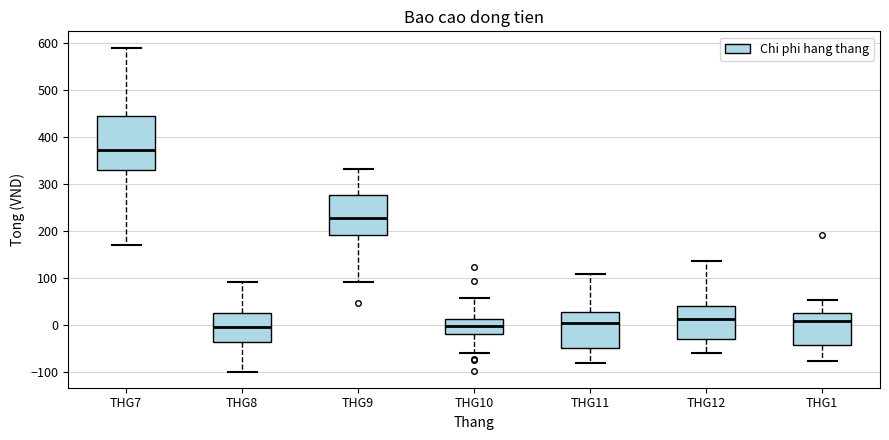

Where is the lower edge of the box for THG10 on the y-axis? The values are not printed on the chart, so give them approximately, as read against the axis.

-20